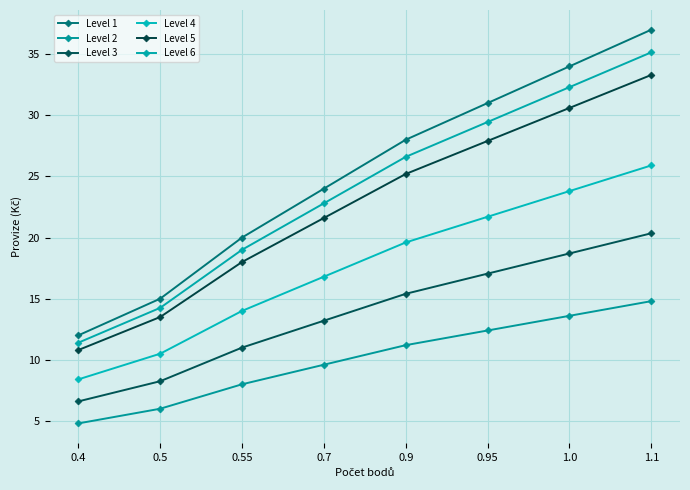

At how many categories does at least one series exceed 8?

8